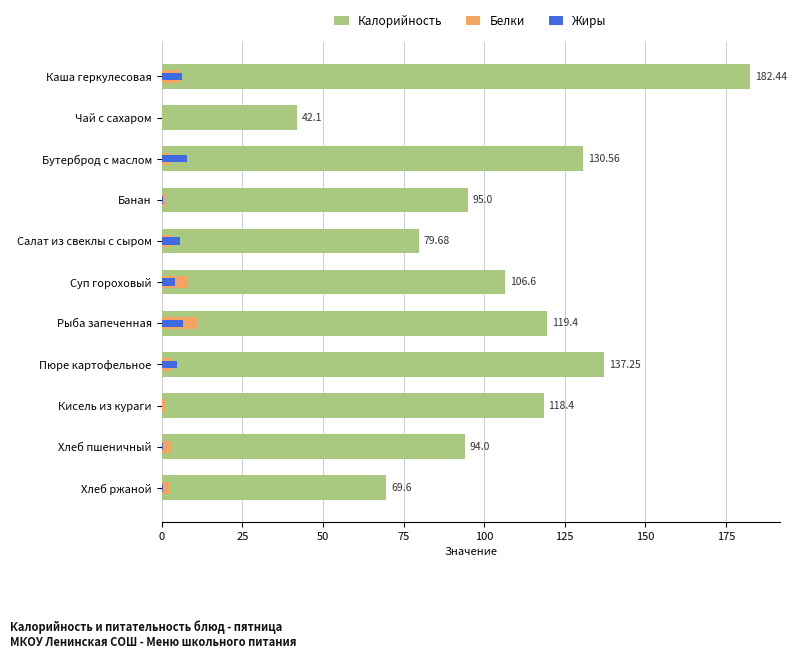

Rank the series at Суп гороховый from lowest to highest value.

Жиры, Белки, Калорийность